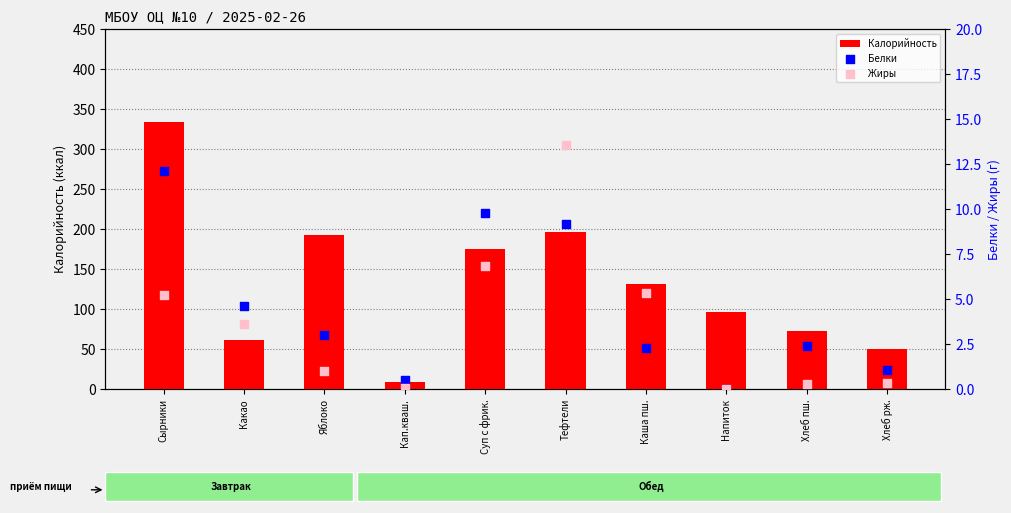

Which series has the largest Y range (max minus min)?

Калорийность